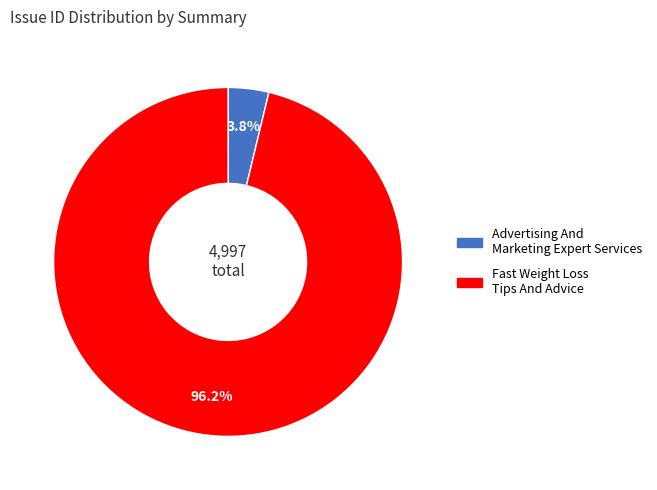

To the nearest percent, what is the difference between the largest and smallest slice percentages?

92%